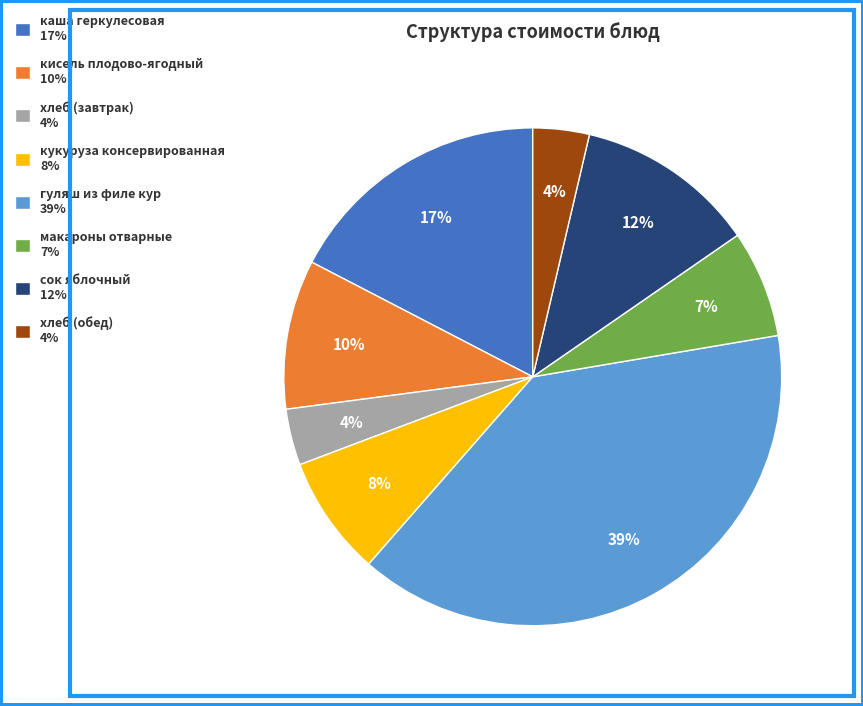

How many segments does this pie chart have?

8